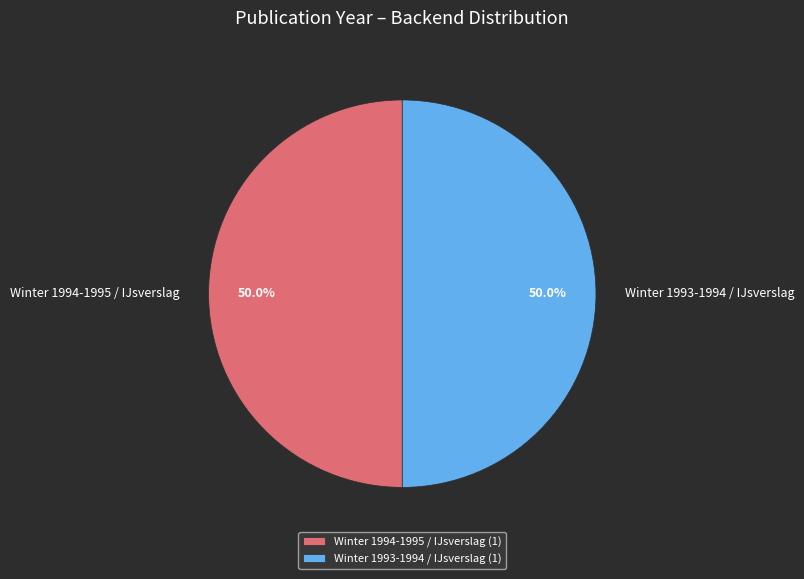

What is the ratio of the value at Winter 1994-1995 / IJsverslag to the value at Winter 1993-1994 / IJsverslag?

1.0